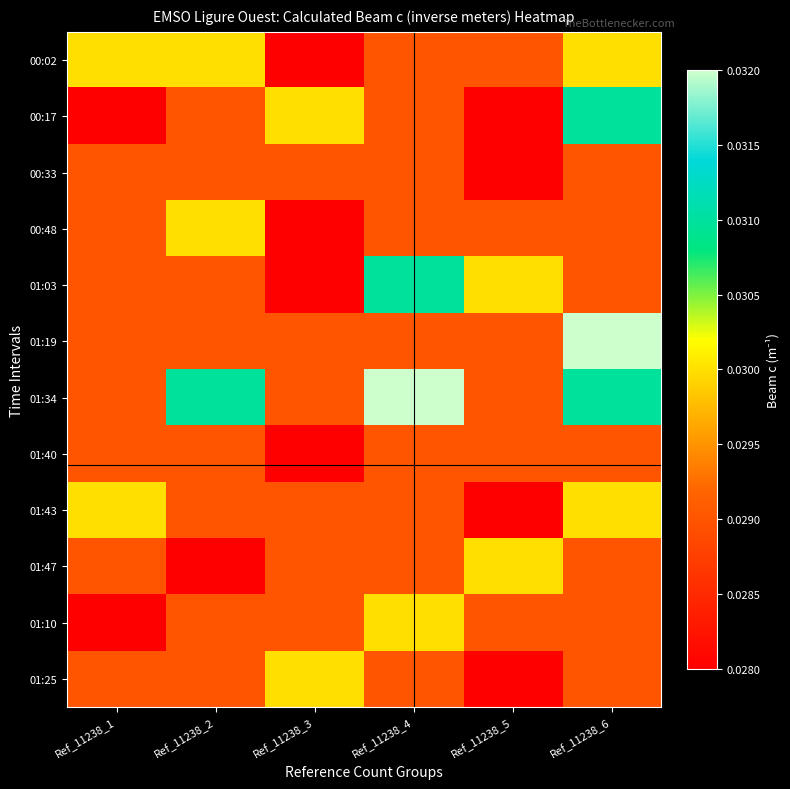

Reading left to right, transcribe all the data shown in this chart.

00:02: Ref_11238_1=0.0	Ref_11238_2=0.0	Ref_11238_3=0.0	Ref_11238_4=0.0	Ref_11238_5=0.0	Ref_11238_6=0.0
00:17: Ref_11238_1=0.0	Ref_11238_2=0.0	Ref_11238_3=0.0	Ref_11238_4=0.0	Ref_11238_5=0.0	Ref_11238_6=0.0
00:33: Ref_11238_1=0.0	Ref_11238_2=0.0	Ref_11238_3=0.0	Ref_11238_4=0.0	Ref_11238_5=0.0	Ref_11238_6=0.0
00:48: Ref_11238_1=0.0	Ref_11238_2=0.0	Ref_11238_3=0.0	Ref_11238_4=0.0	Ref_11238_5=0.0	Ref_11238_6=0.0
01:03: Ref_11238_1=0.0	Ref_11238_2=0.0	Ref_11238_3=0.0	Ref_11238_4=0.0	Ref_11238_5=0.0	Ref_11238_6=0.0
01:19: Ref_11238_1=0.0	Ref_11238_2=0.0	Ref_11238_3=0.0	Ref_11238_4=0.0	Ref_11238_5=0.0	Ref_11238_6=0.0
01:34: Ref_11238_1=0.0	Ref_11238_2=0.0	Ref_11238_3=0.0	Ref_11238_4=0.0	Ref_11238_5=0.0	Ref_11238_6=0.0
01:40: Ref_11238_1=0.0	Ref_11238_2=0.0	Ref_11238_3=0.0	Ref_11238_4=0.0	Ref_11238_5=0.0	Ref_11238_6=0.0
01:43: Ref_11238_1=0.0	Ref_11238_2=0.0	Ref_11238_3=0.0	Ref_11238_4=0.0	Ref_11238_5=0.0	Ref_11238_6=0.0
01:47: Ref_11238_1=0.0	Ref_11238_2=0.0	Ref_11238_3=0.0	Ref_11238_4=0.0	Ref_11238_5=0.0	Ref_11238_6=0.0
01:10: Ref_11238_1=0.0	Ref_11238_2=0.0	Ref_11238_3=0.0	Ref_11238_4=0.0	Ref_11238_5=0.0	Ref_11238_6=0.0
01:25: Ref_11238_1=0.0	Ref_11238_2=0.0	Ref_11238_3=0.0	Ref_11238_4=0.0	Ref_11238_5=0.0	Ref_11238_6=0.0